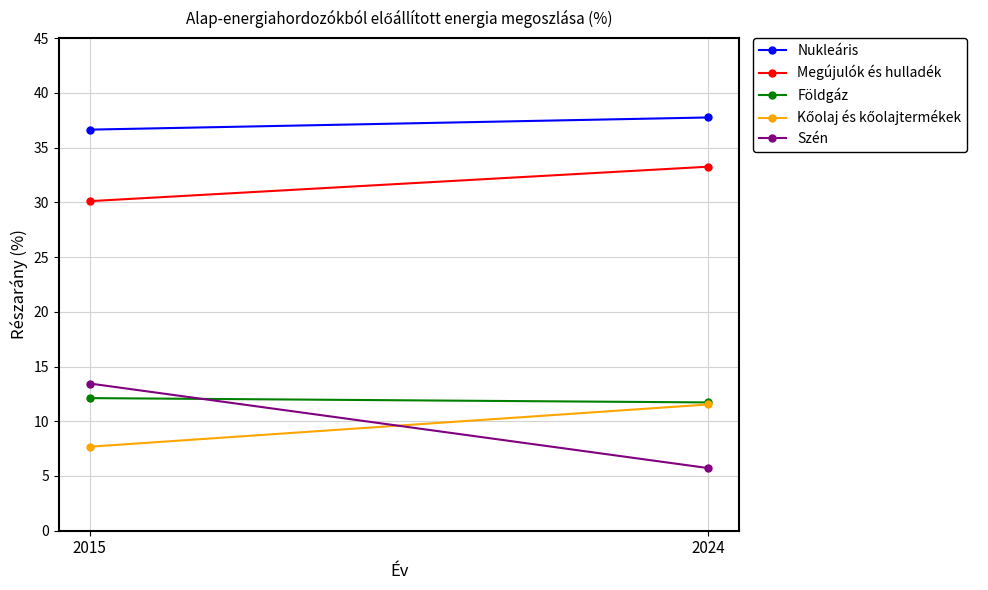

How many categories are shown in the chart?

2